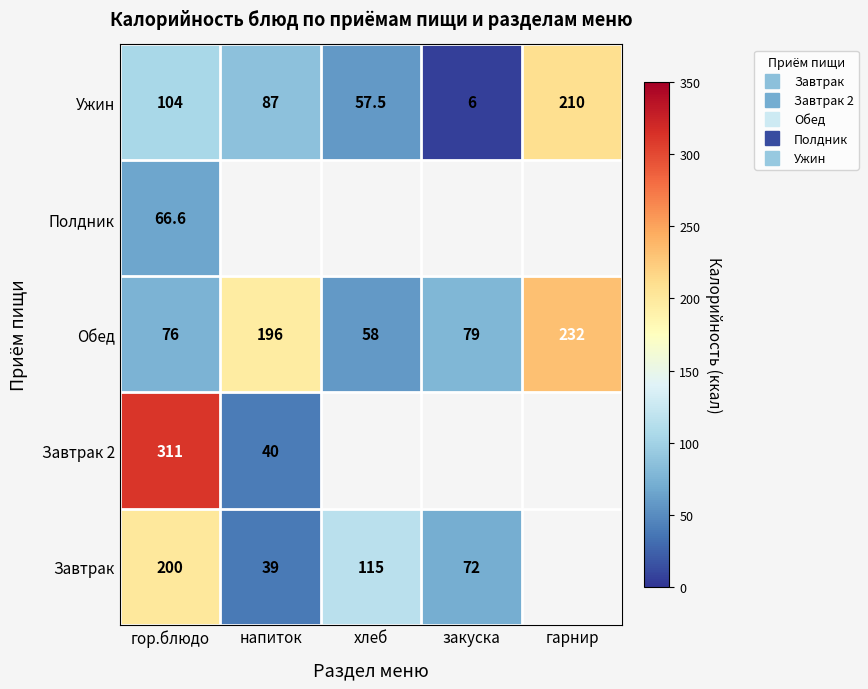

Which series has the largest total across all categories?

Обед